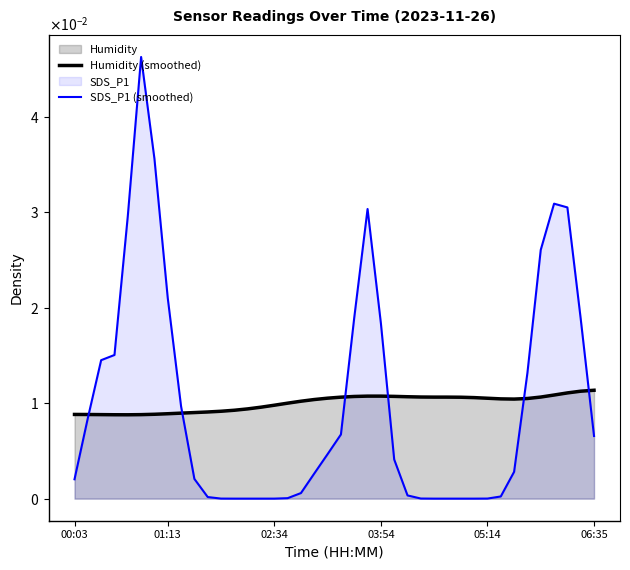

Which series has the largest total across all categories?

Humidity (smoothed)